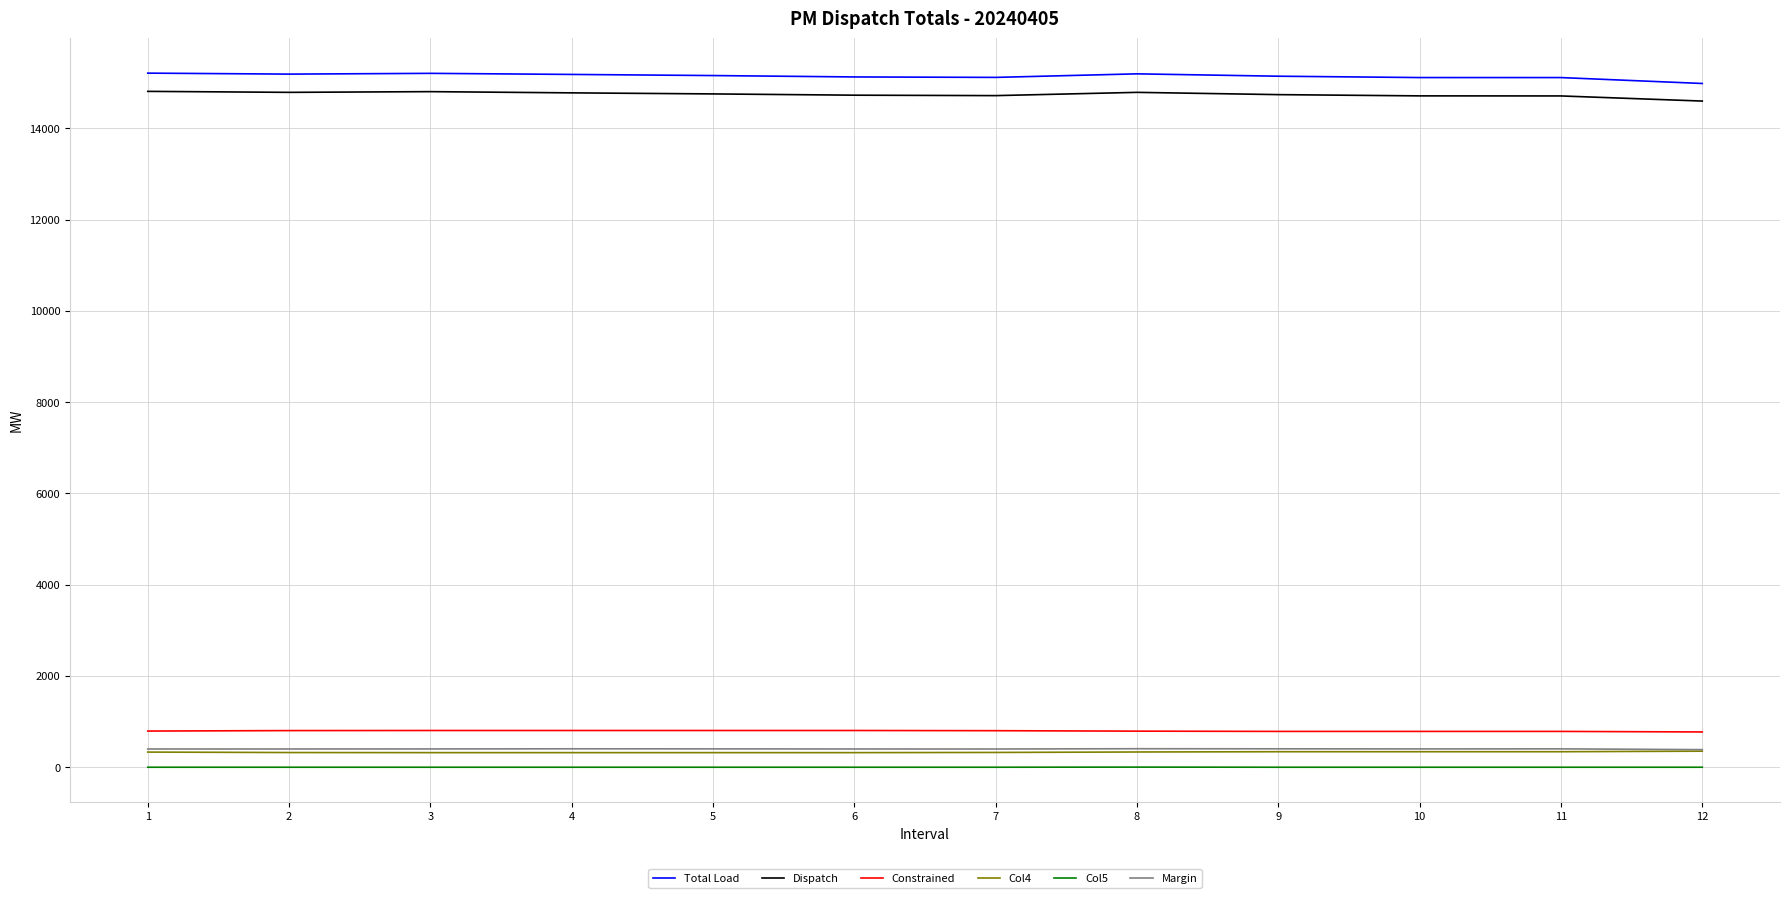

What is the difference between the highest and lowest values at 8?

15194.6